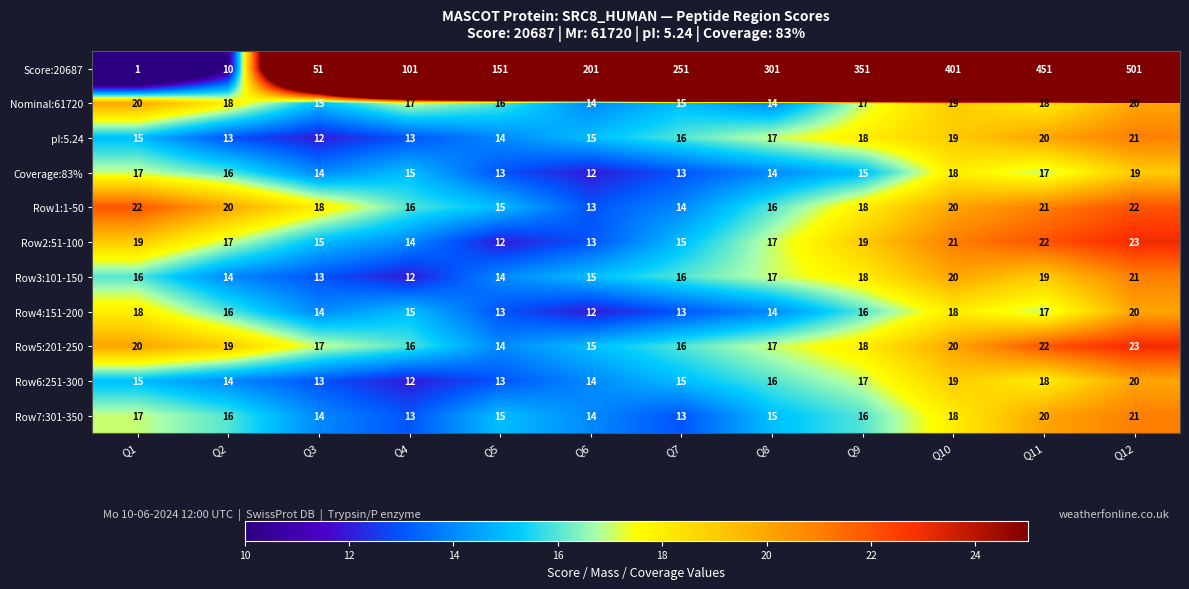

How many distinct data groups are displayed?

11